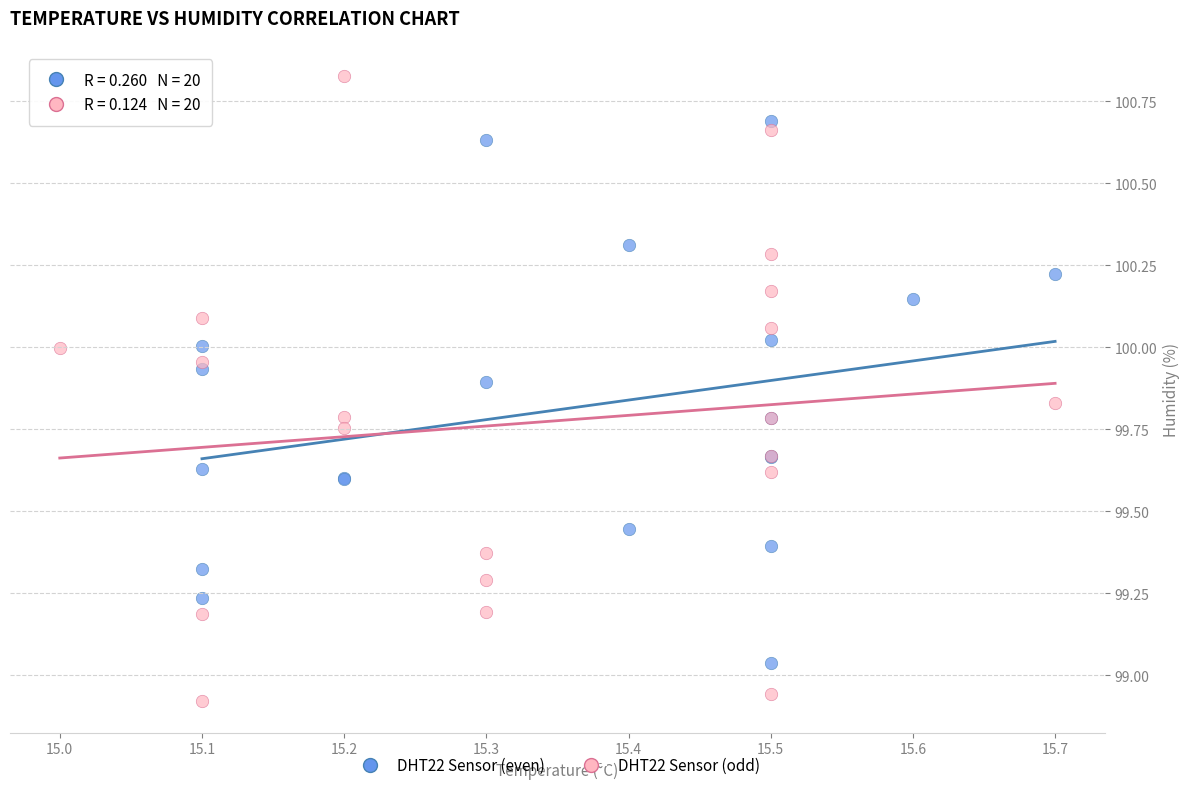

Which series contains the highest Y value?

DHT22 Sensor (odd)